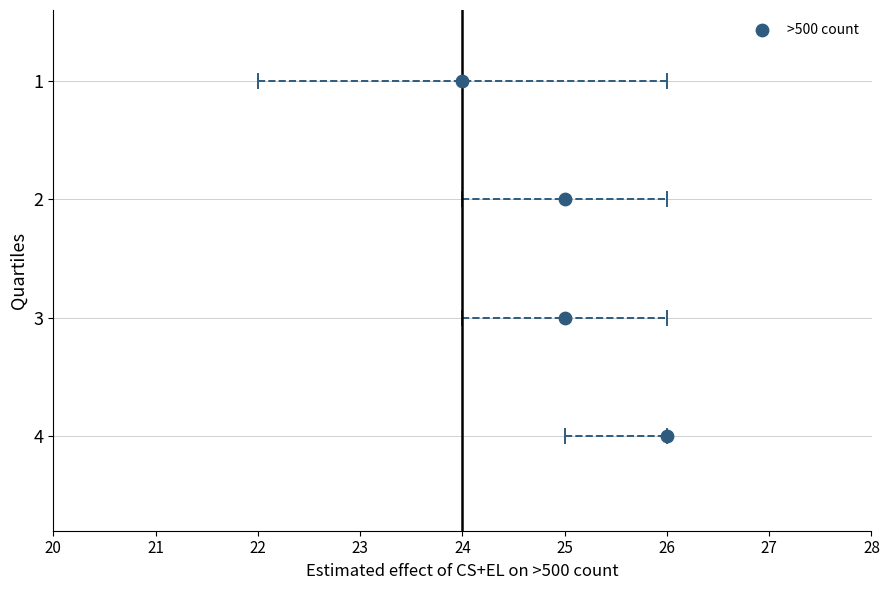

What is the range of Y values (max minus min)?

3